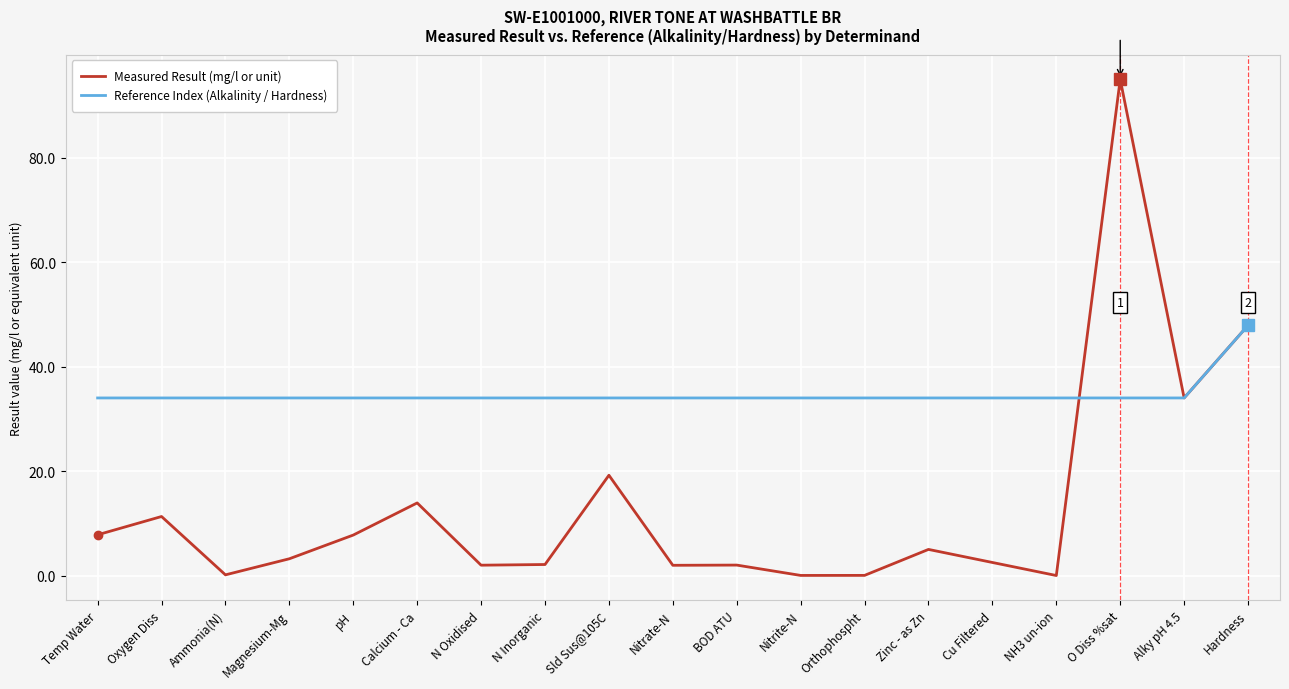

At which category does Measured Result (mg/l or unit) reach its first local peak?

Oxygen Diss